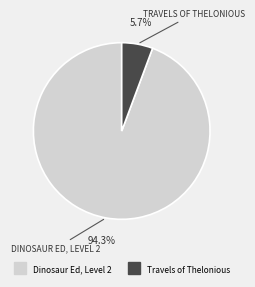

True or false: Dinosaur Ed, Level 2 accounts for 94% of the total.

True